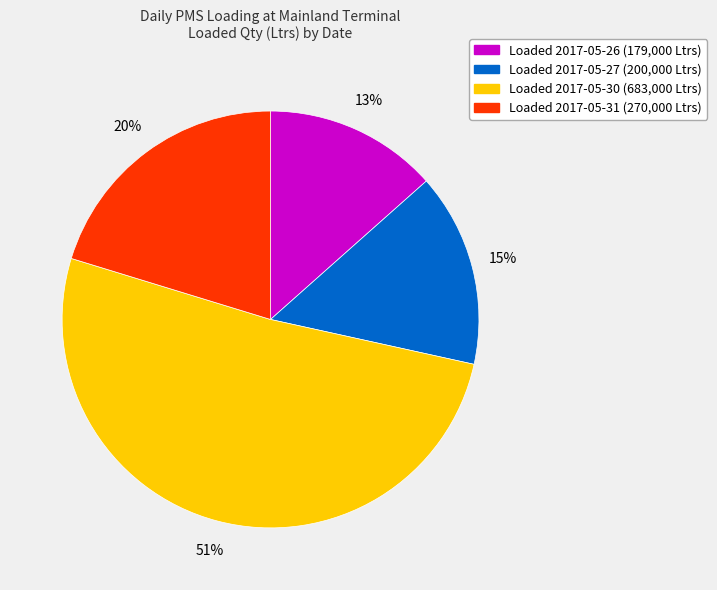

Does any single category account for the majority?

Yes